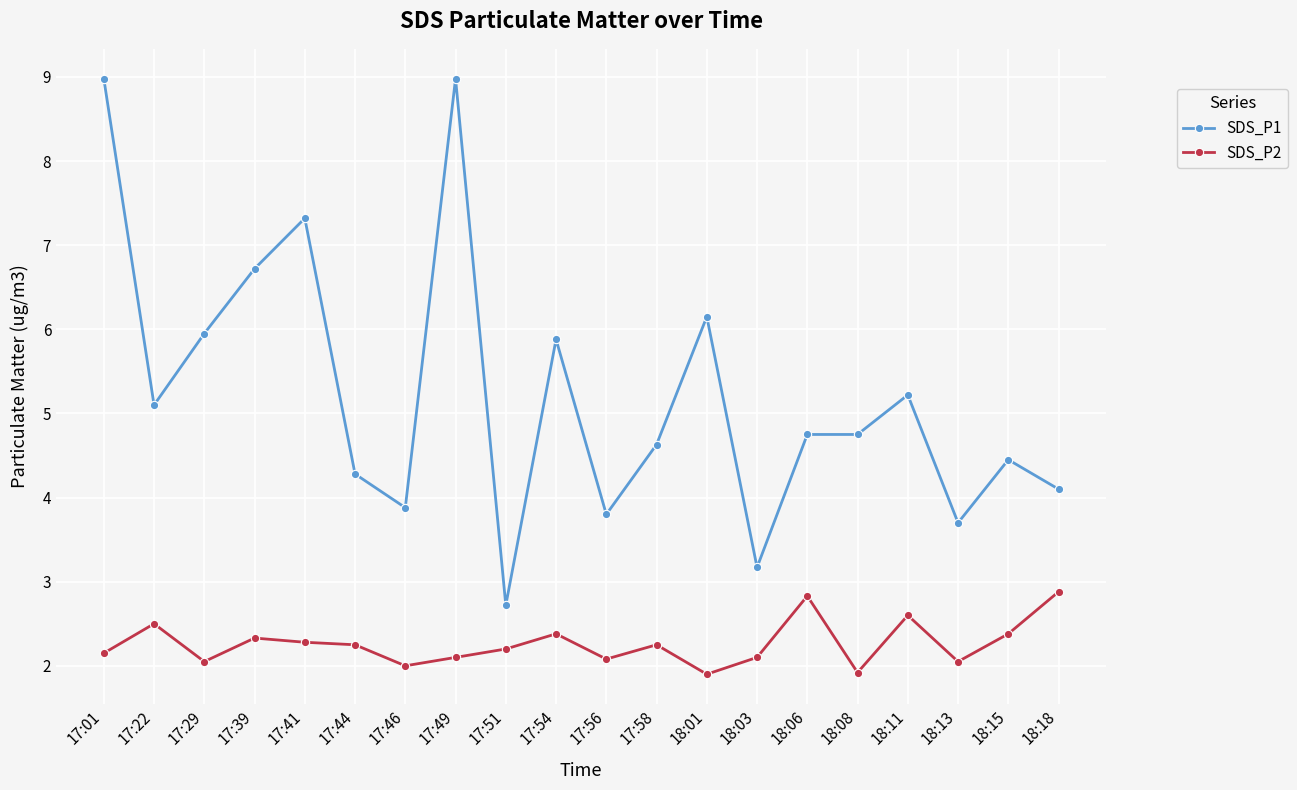

Is it true that SDS_P2 equals 1.0 at 18:13?

False